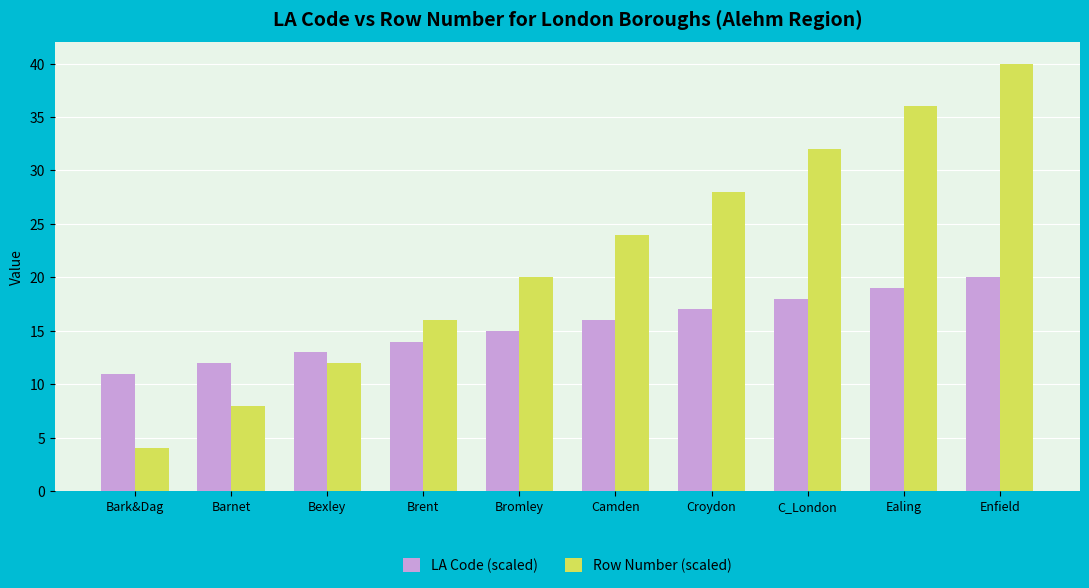

Is it true that LA Code (scaled) equals 10 at Enfield?

False